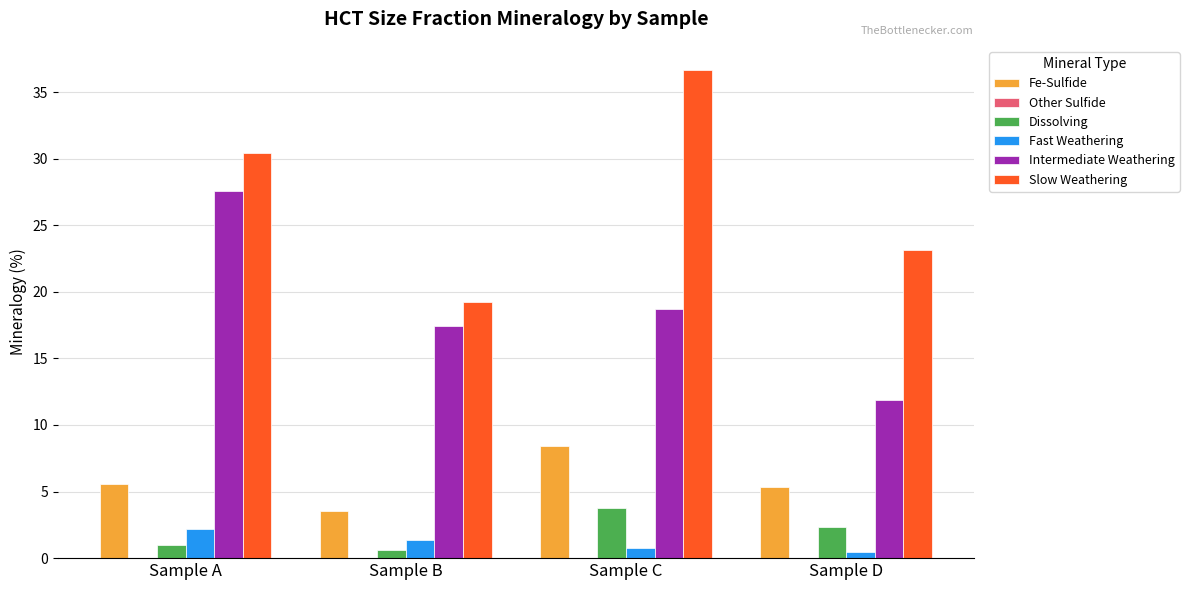

Does the chart contain stacked bars?

No